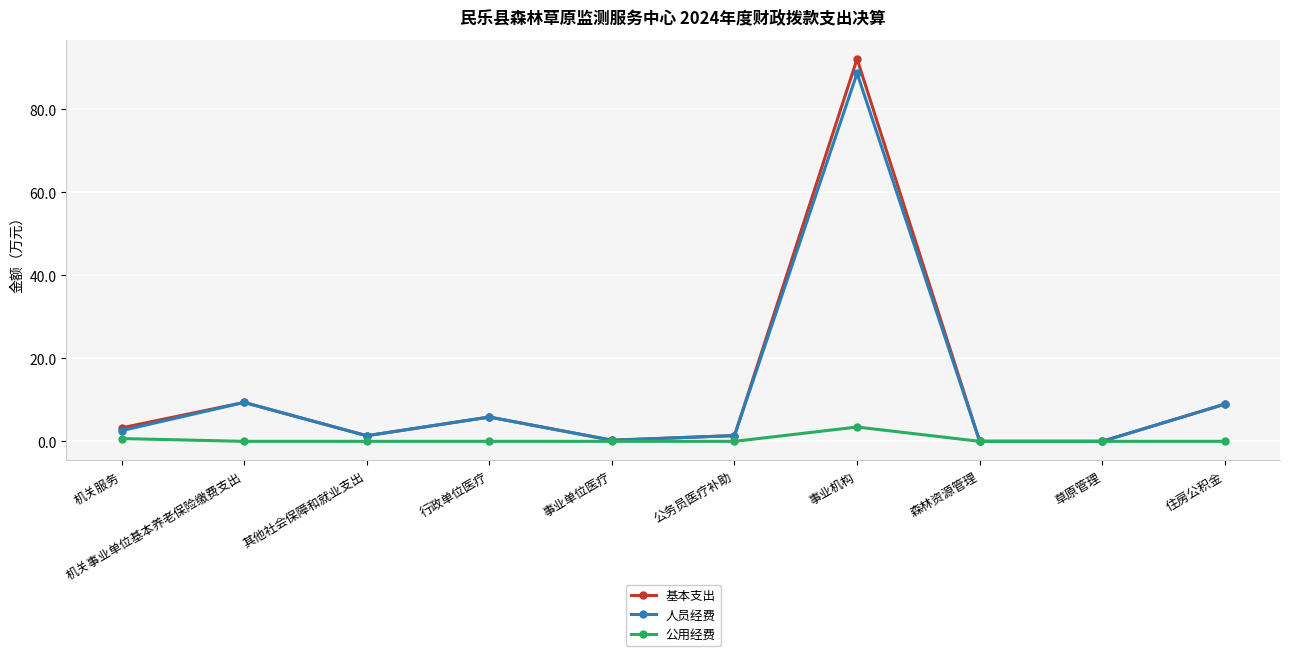

The 基本支出 series shows 92.2 at 事业机构. True or false?

True